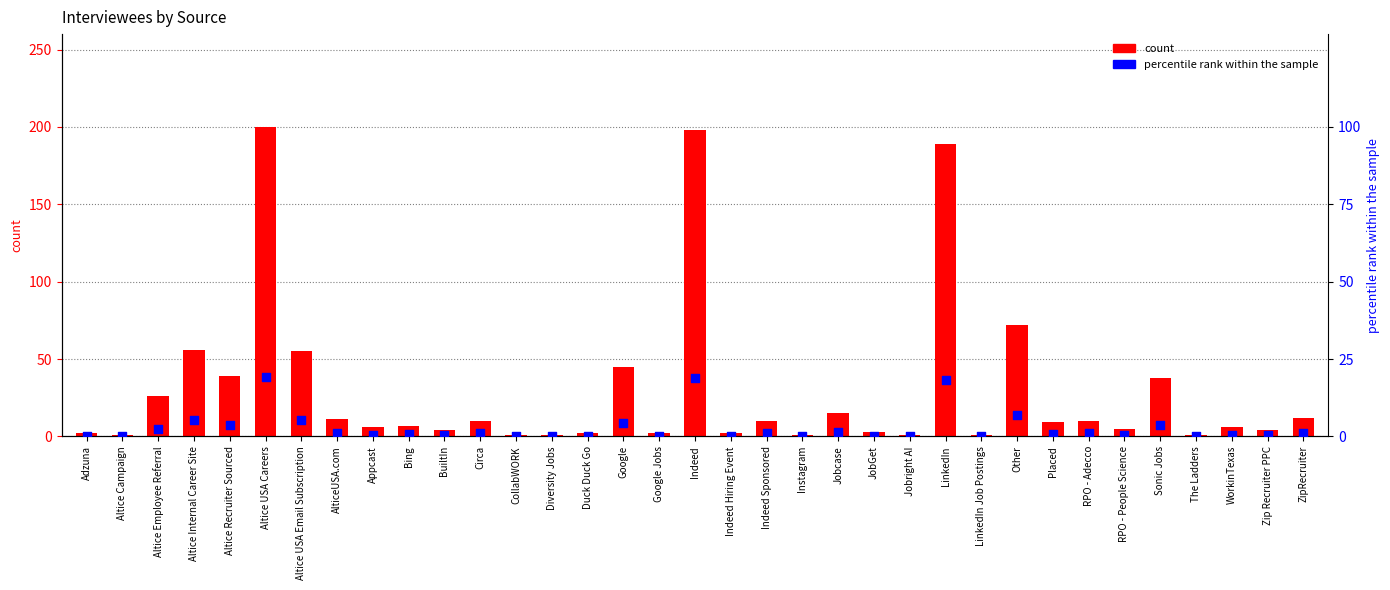

Which series reaches the maximum Y coordinate?

count